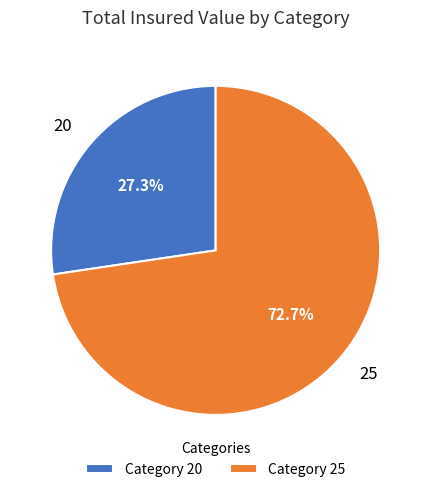

True or false: 25 accounts for 73% of the total.

True